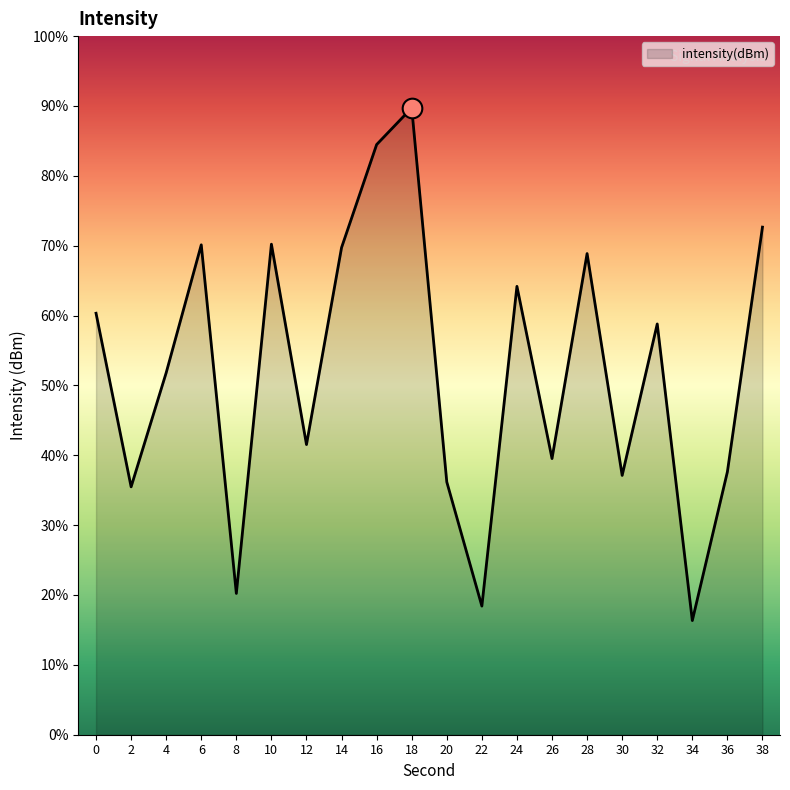

Which has a higher value, 12 or 14?

14